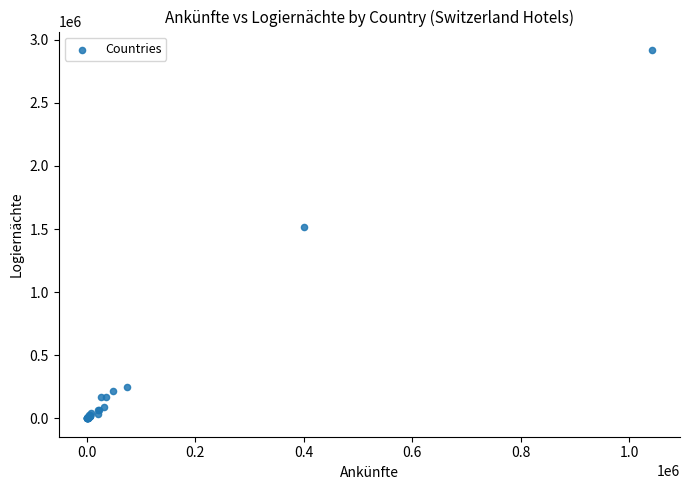

What Y value in the scatter plot is closest to 1460094?

1518096